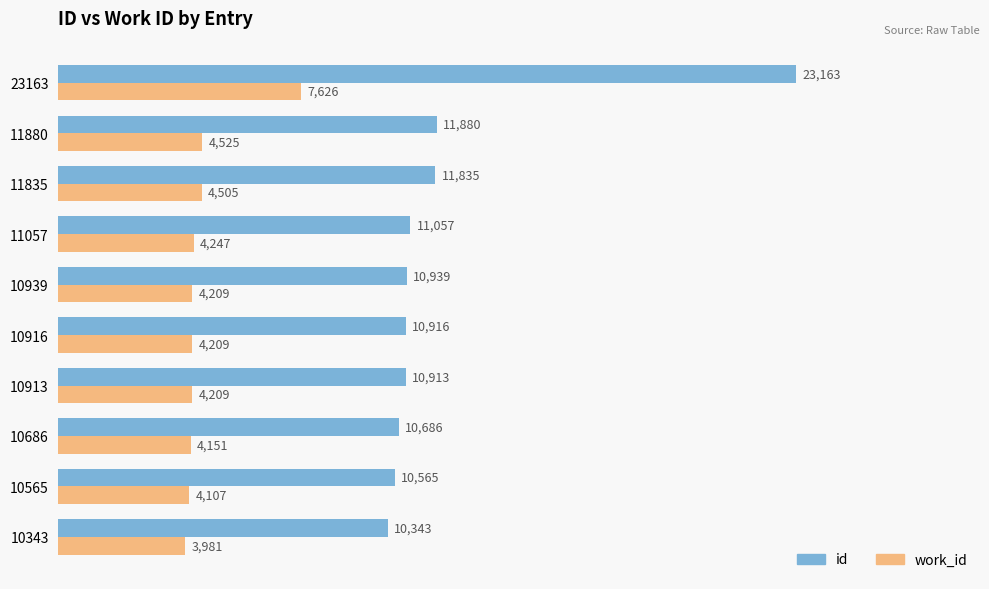

List the series in order of their peak value, lowest first.

work_id, id